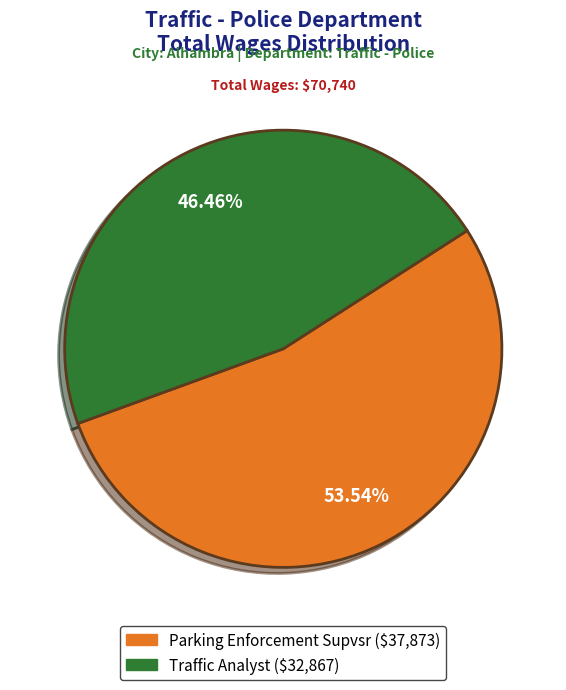

How many segments does this pie chart have?

2